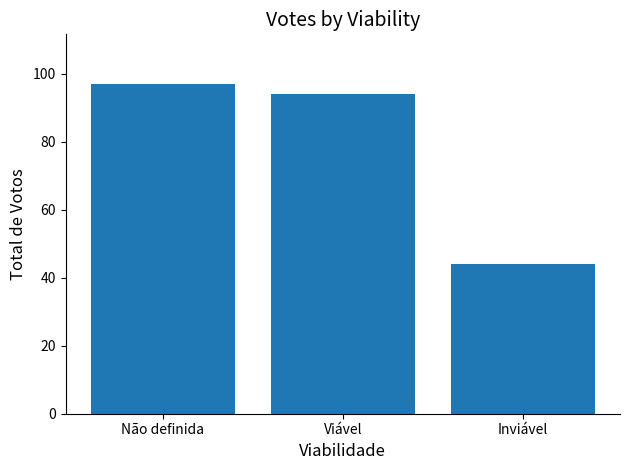

What is the difference between the values at Viável and Inviável?

50